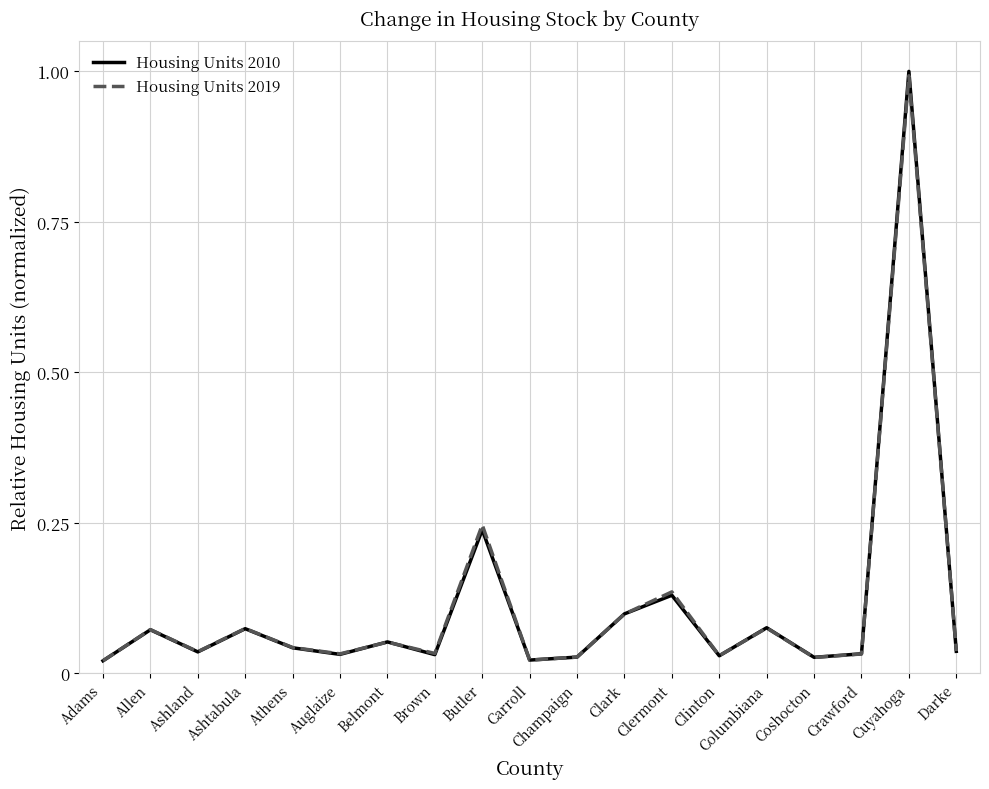

The value of Housing Units 2010 at Allen is 0.0. True or false?

False